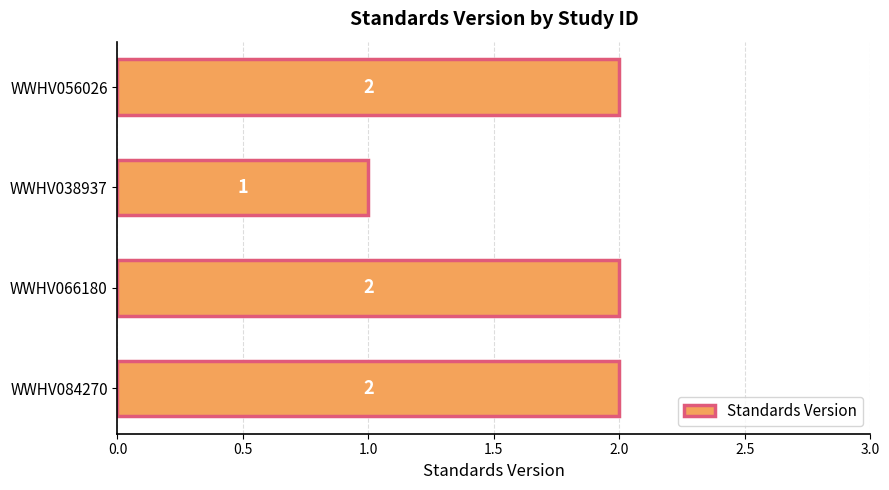

How many distinct data groups are displayed?

1